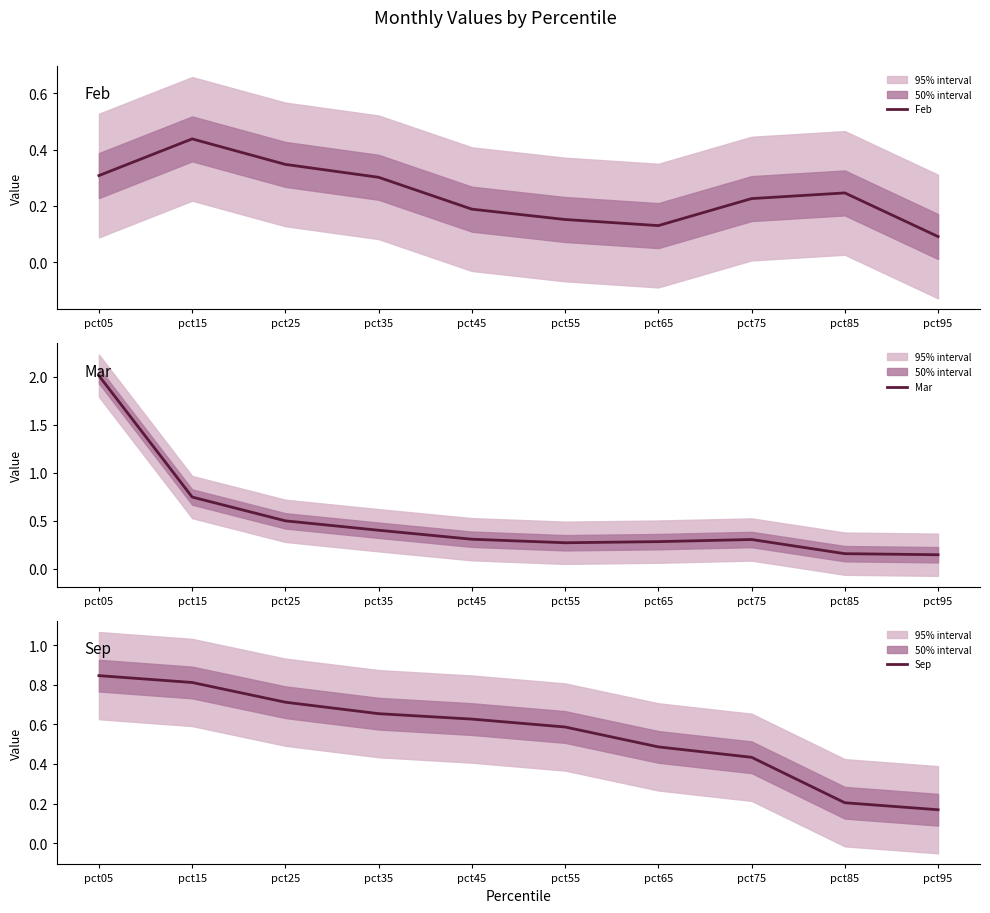

Which has a higher value, pct45 or pct15?

pct15